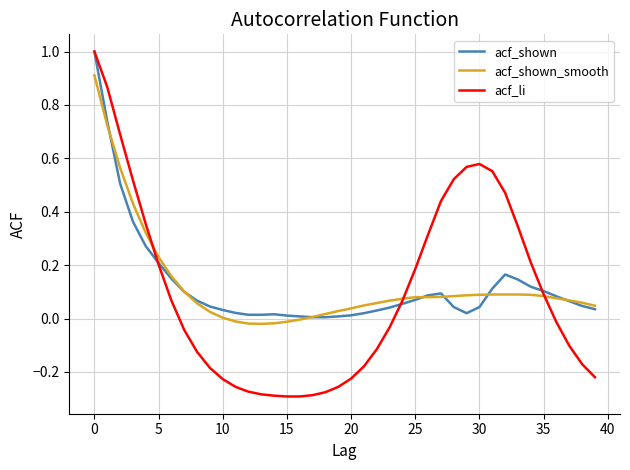

What is the greatest value displayed?

1.0